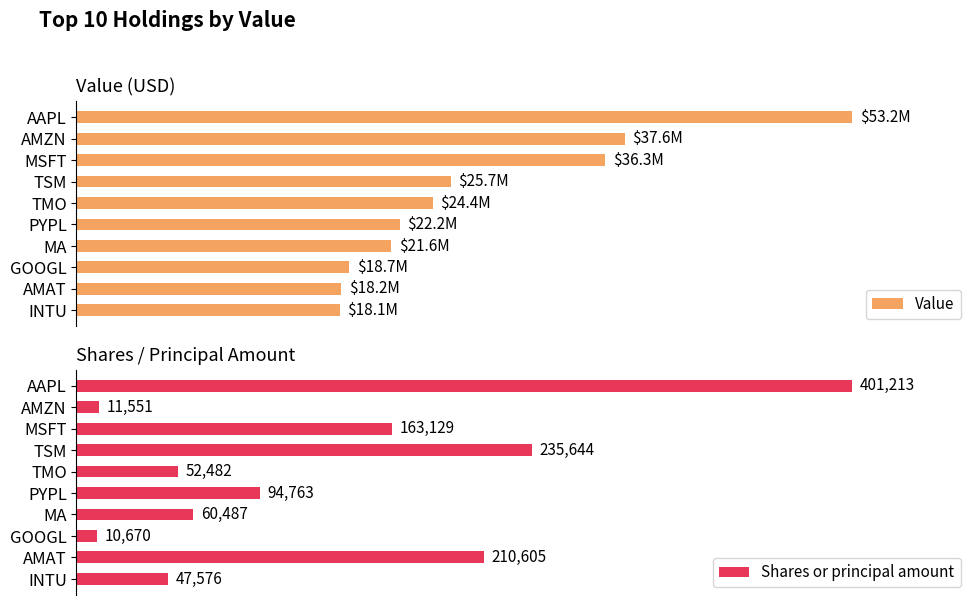

What is the difference between the second highest and second lowest values in the Value series?

19446000